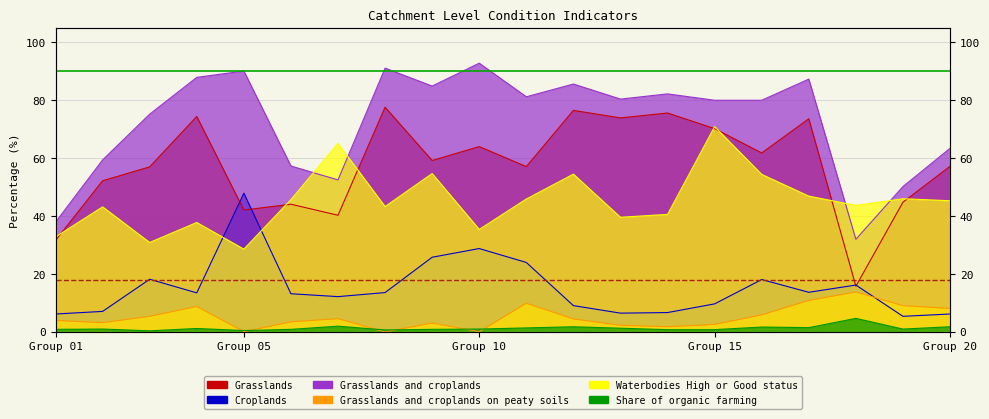

How many categories are shown in the chart?

20